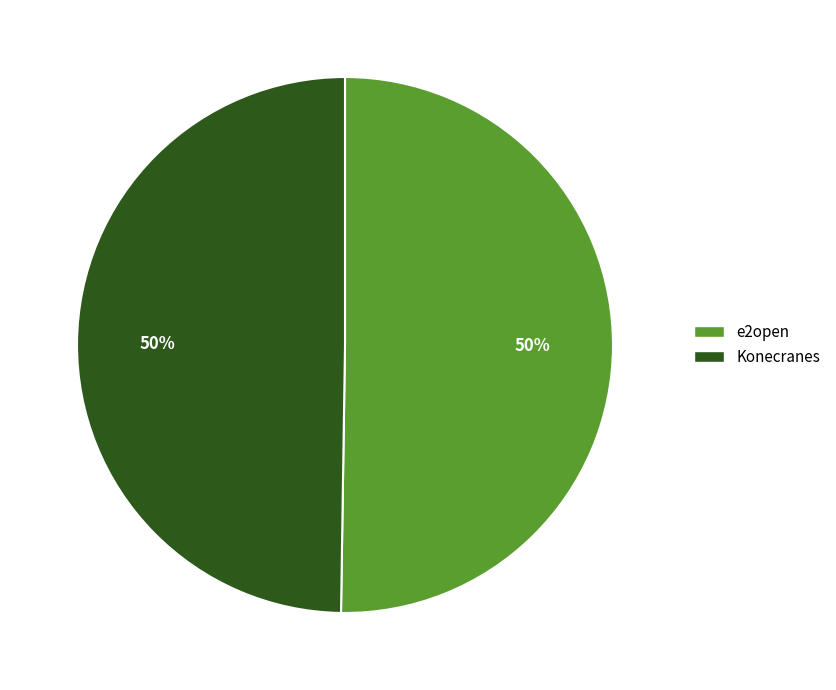

To the nearest percent, what percentage of the pie is Konecranes?

50%